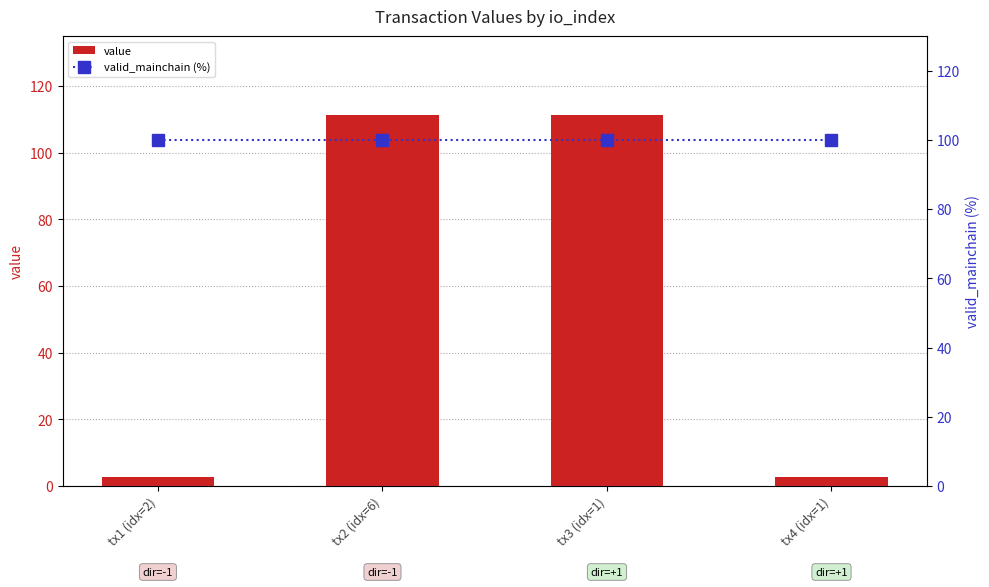

Between tx1 (idx=2) and tx2 (idx=6), which series saw the biggest shift?

value